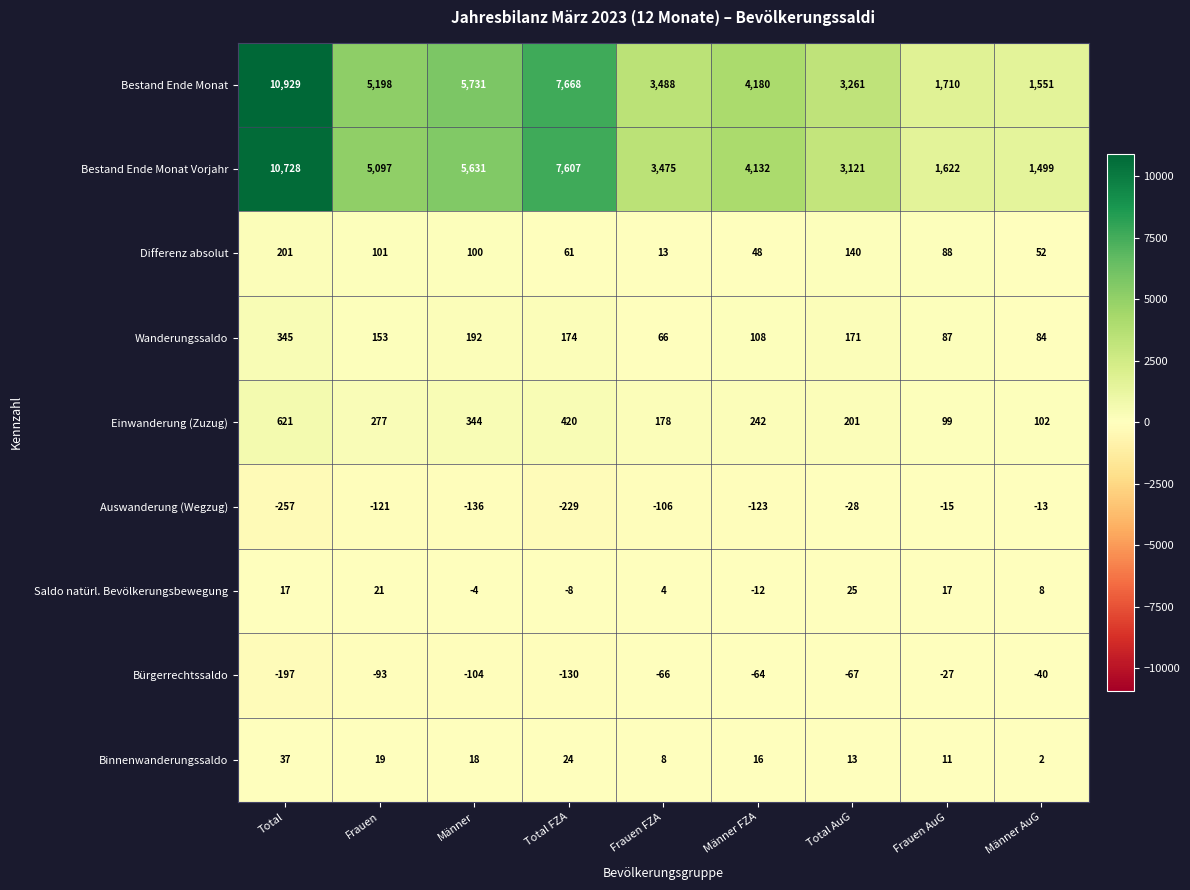

Which series has the largest total across all categories?

Bestand Ende Monat